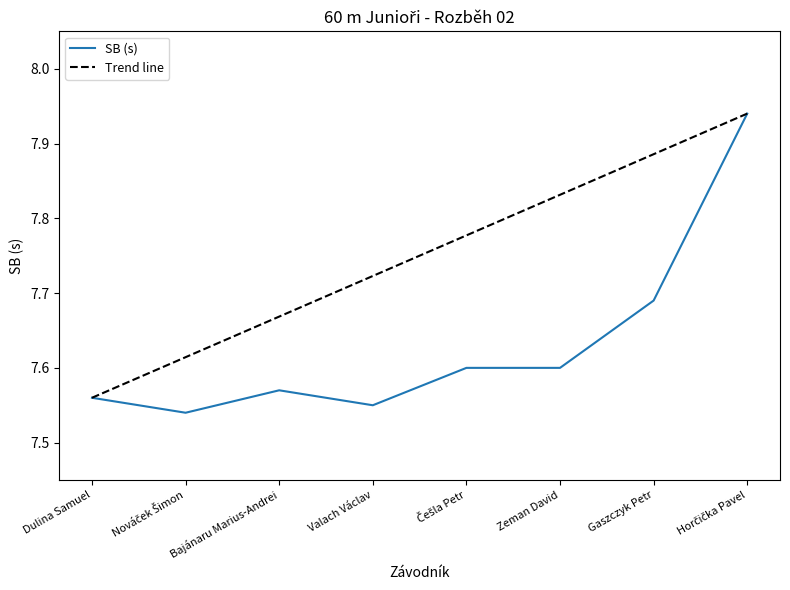

Which label corresponds to the largest value in the chart?

Horčička Pavel